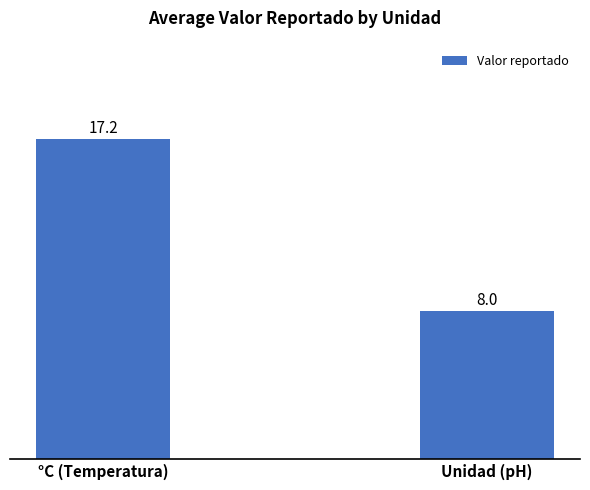

Approximately how many times larger is the value at °C (Temperatura) compared to Unidad (pH)?

2.2